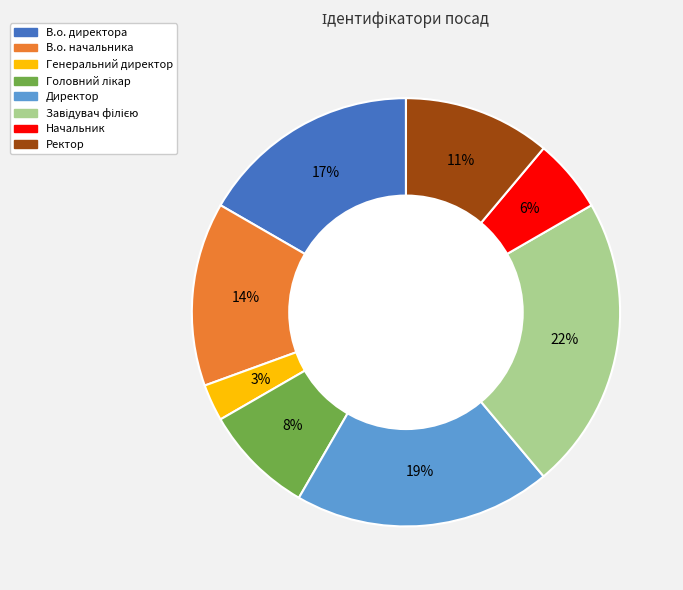

Between Начальник and В.о. начальника, which is larger?

В.о. начальника